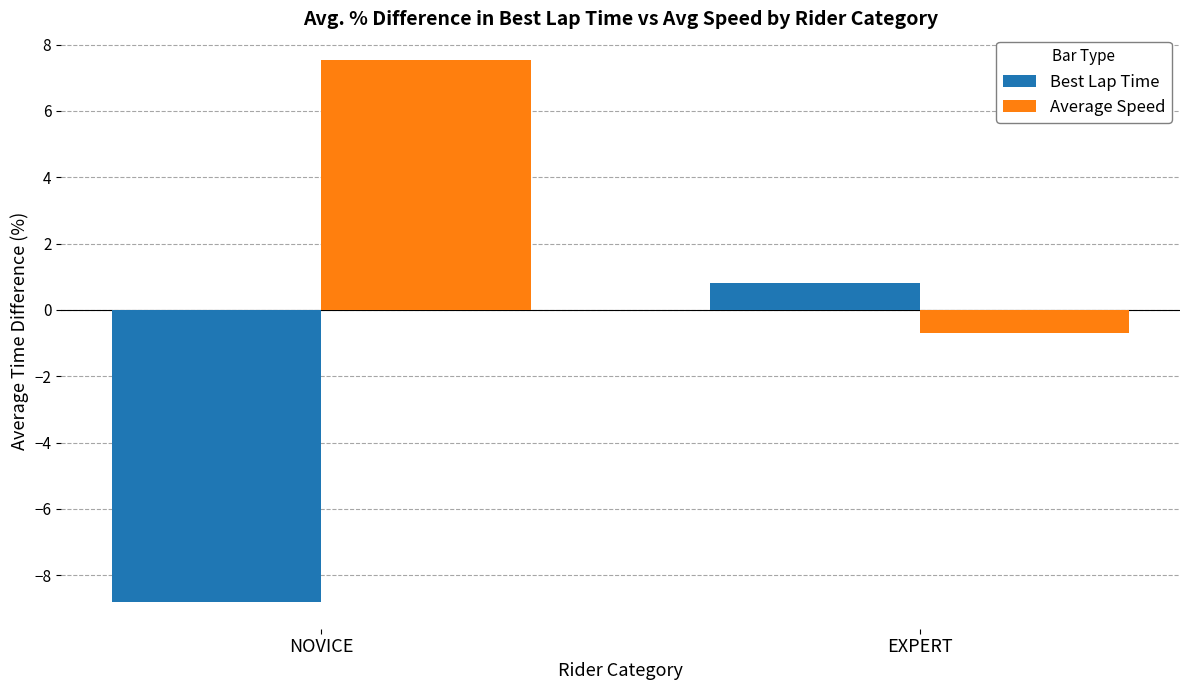

What is the difference between the maximum and minimum values in the Best Lap Time series?

9.6